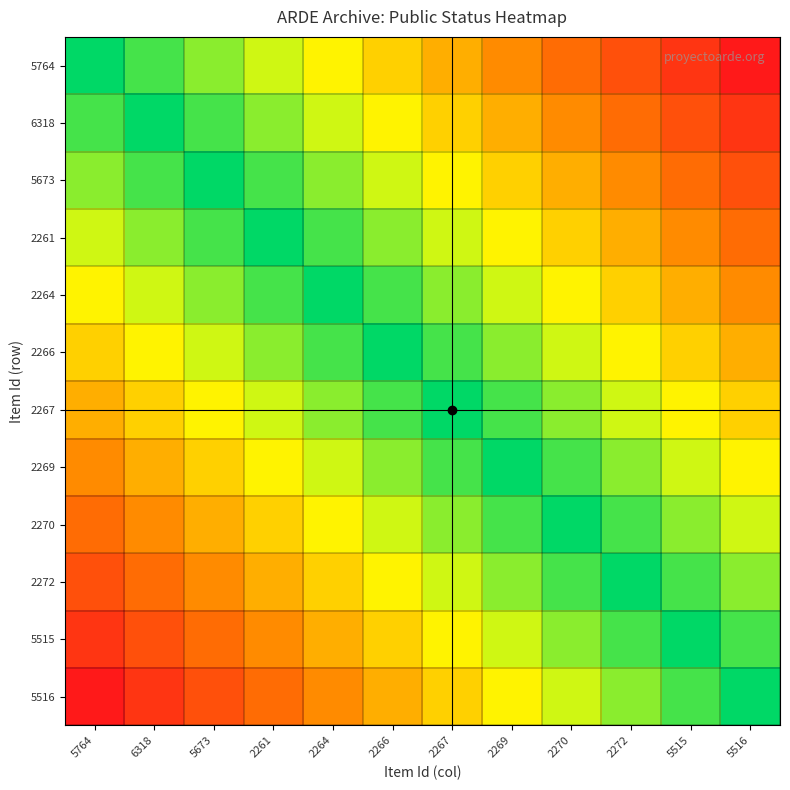

At 2267, list the series in order from smallest to largest.

5764, 6318, 5516, 5673, 5515, 2261, 2272, 2264, 2270, 2266, 2269, 2267